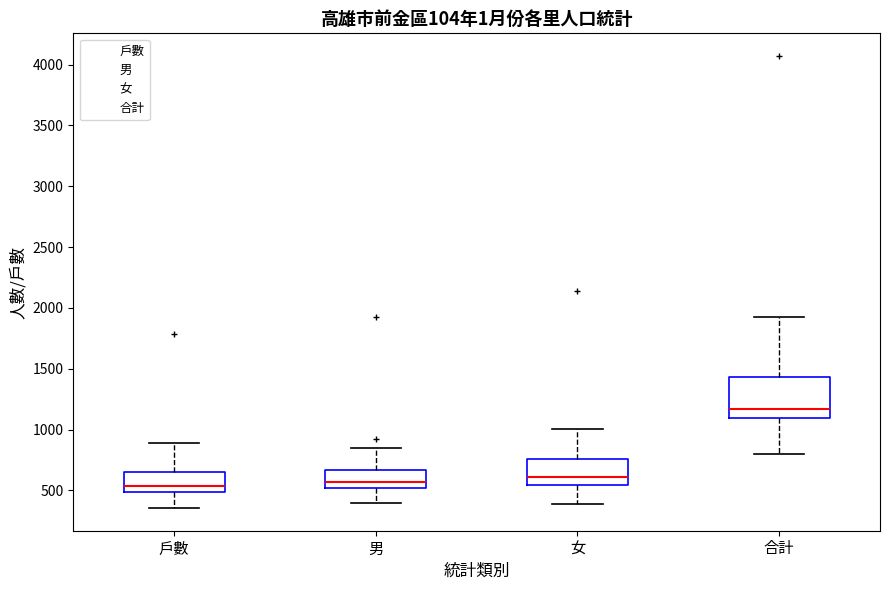

Comparing the boxes themselves (not the whiskers), which one is the tallest?

合計